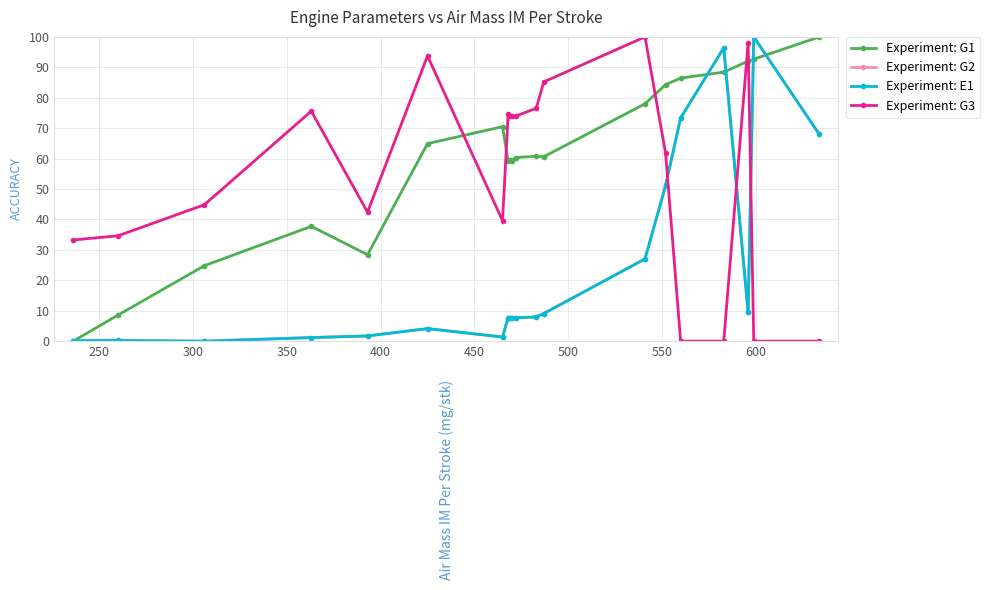

Does the chart have visible grid lines?

Yes